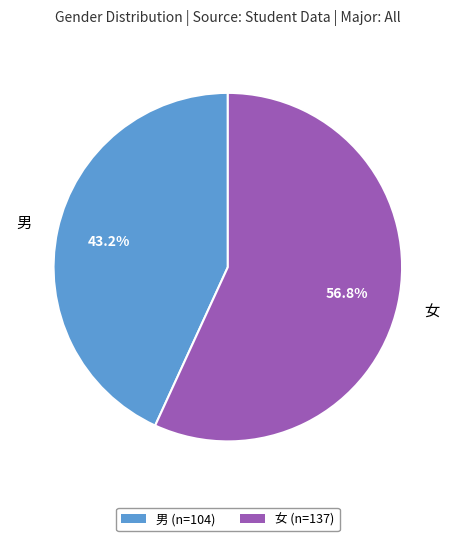

Is the sum of 女 and 男 greater than half?

Yes